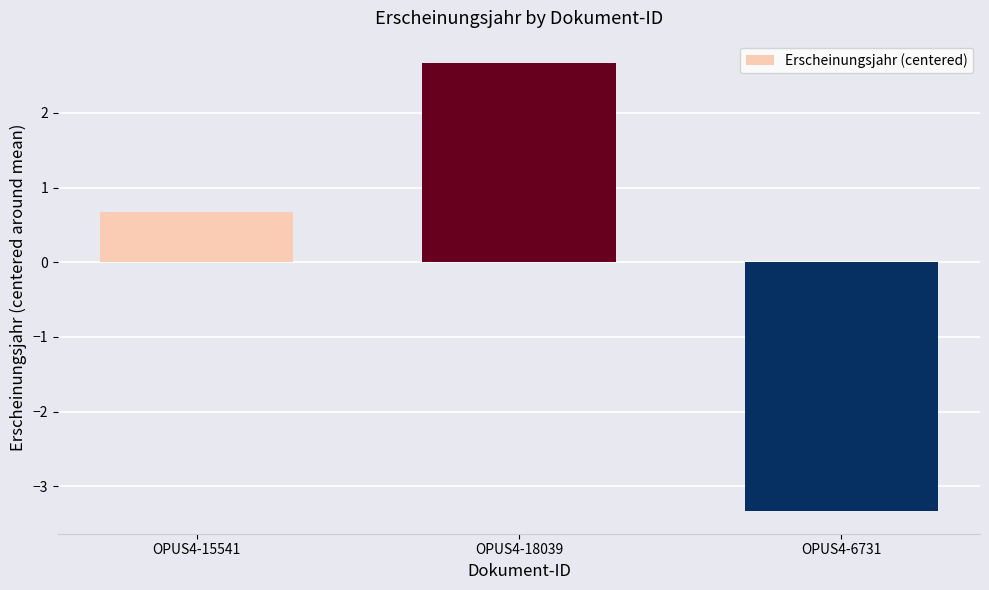

How many categories are shown in the chart?

3